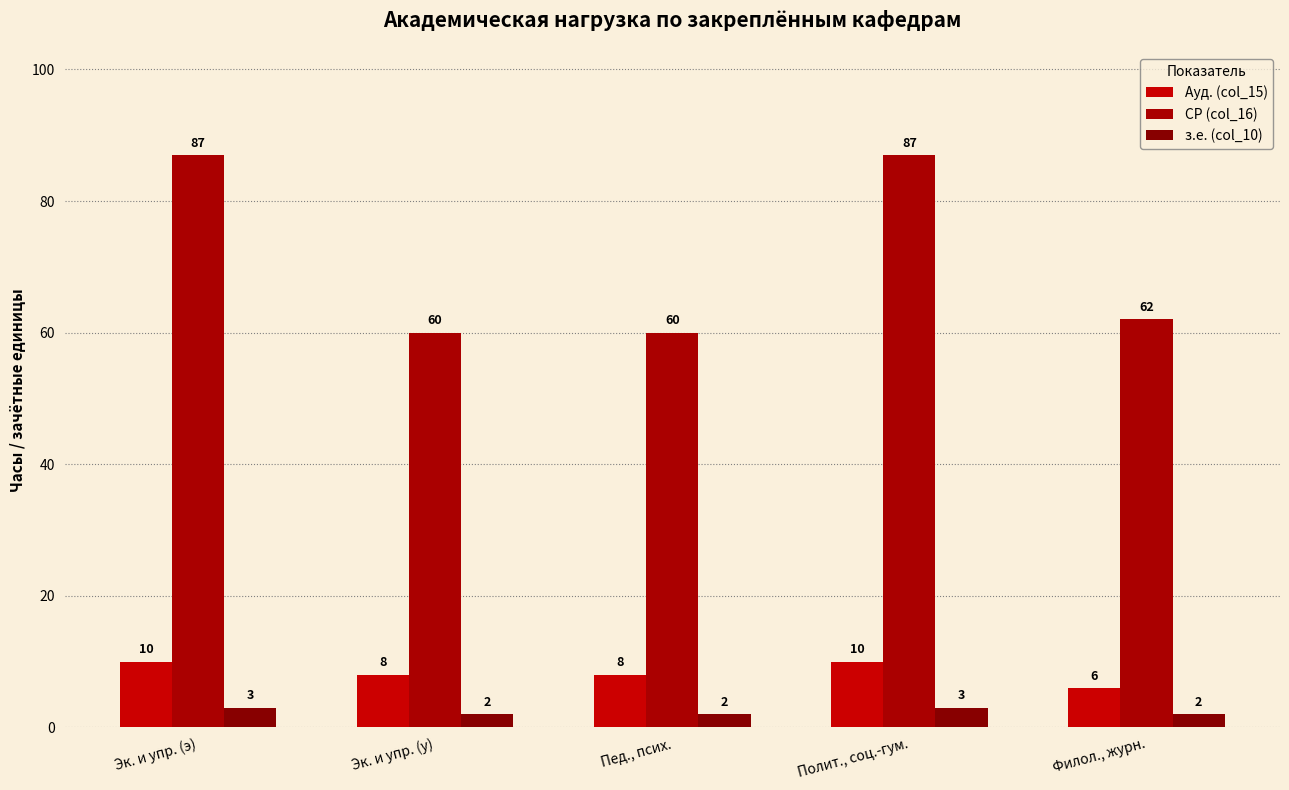

Is it true that СР (col_16) equals 87 at Эк. и упр. (э)?

True